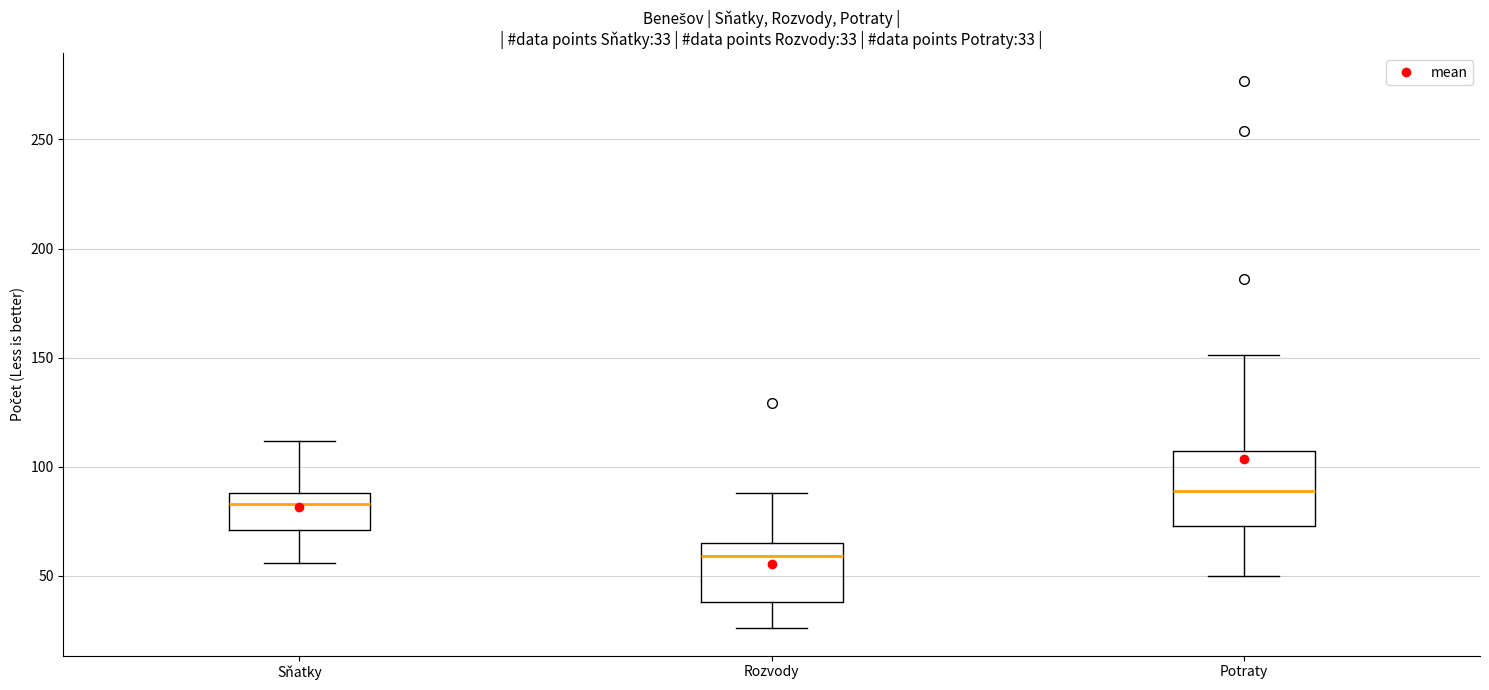

Which box is the tallest, from its lower edge to its upper edge?

Potraty